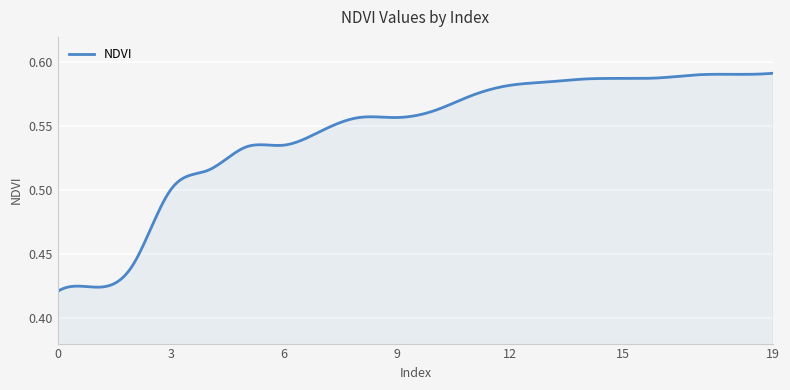

What is the difference between the maximum and minimum values?

0.2